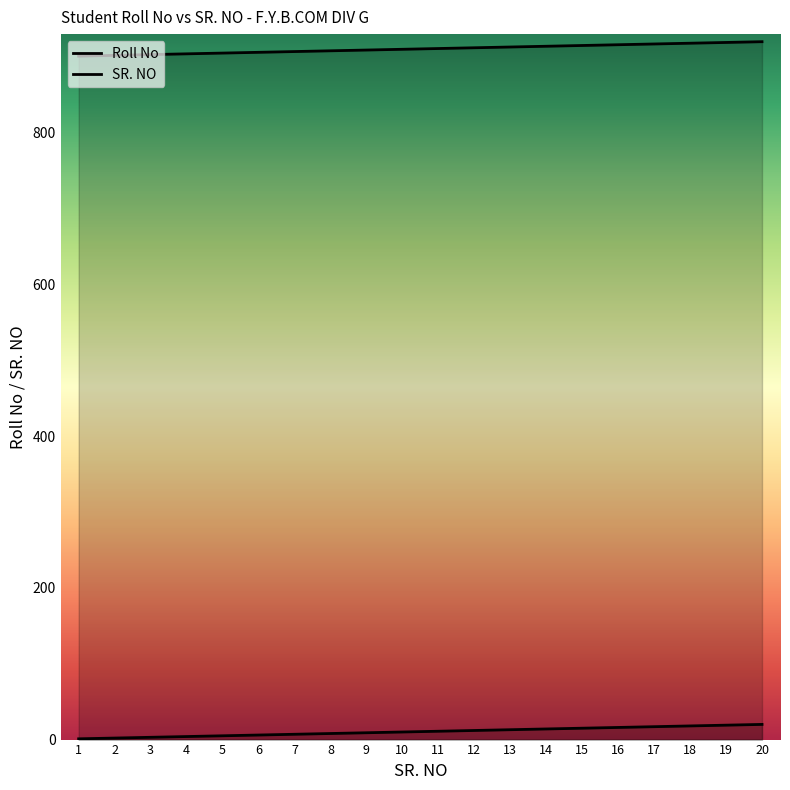

Is it true that Roll No equals 909 at 9?

True